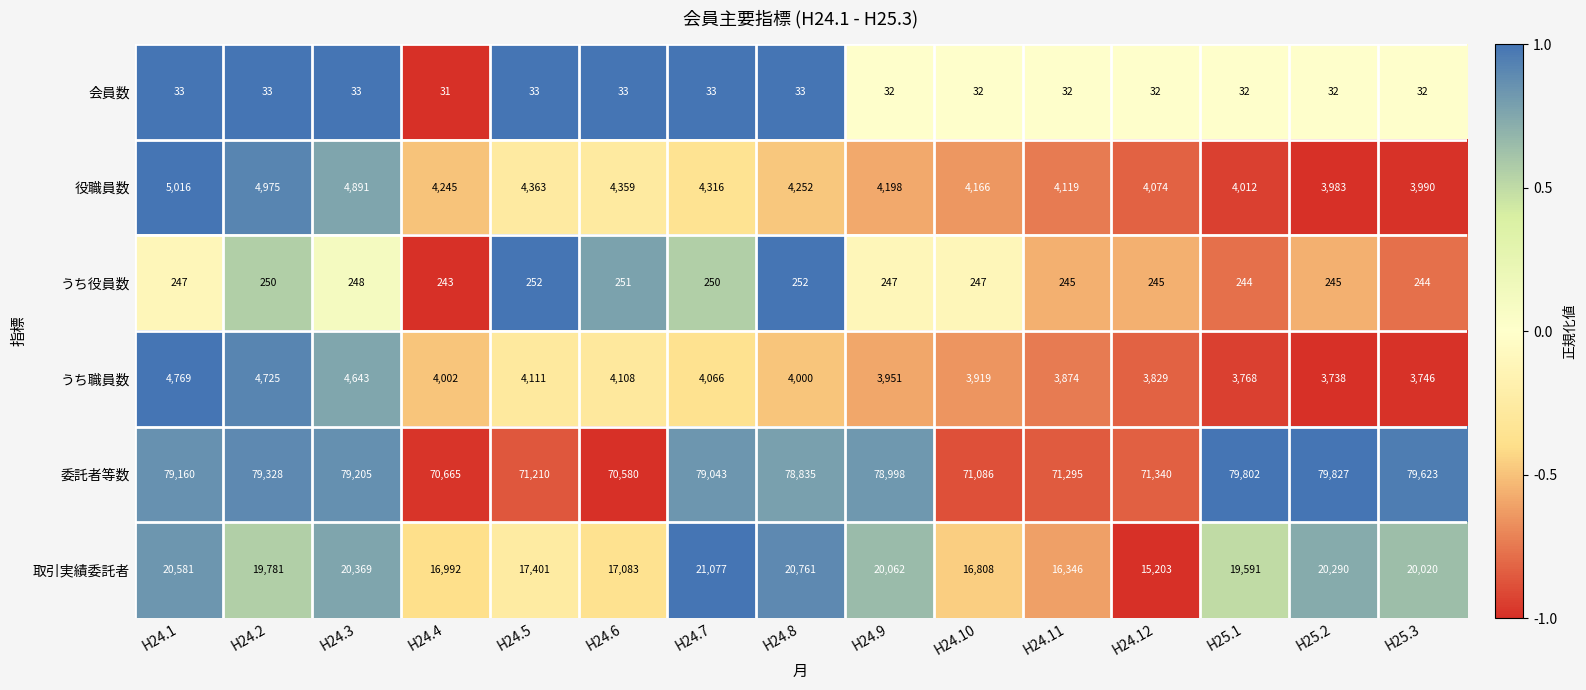

Rank the series by their maximum value, from highest to lowest.

委託者等数, 取引実績委託者, 役職員数, うち職員数, うち役員数, 会員数